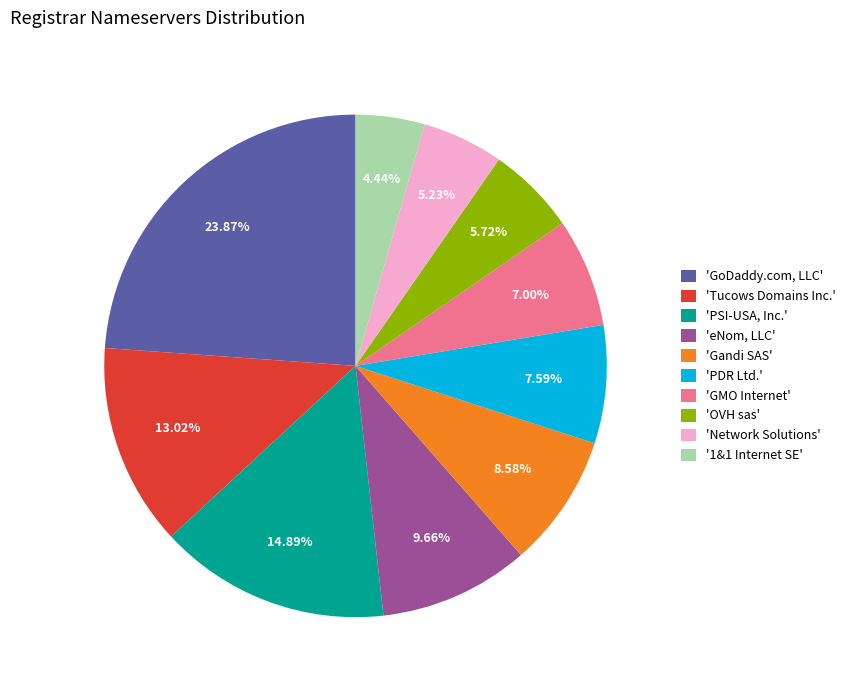

Combined, do 'eNom, LLC' and 'OVH sas' account for over 50%?

No